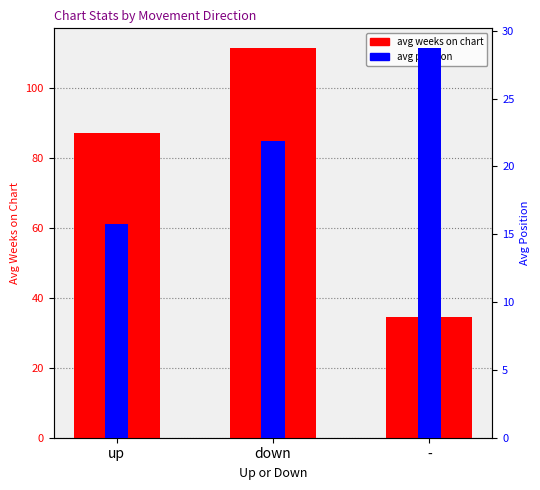

What is the spread (max minus min) of values at down?

89.6